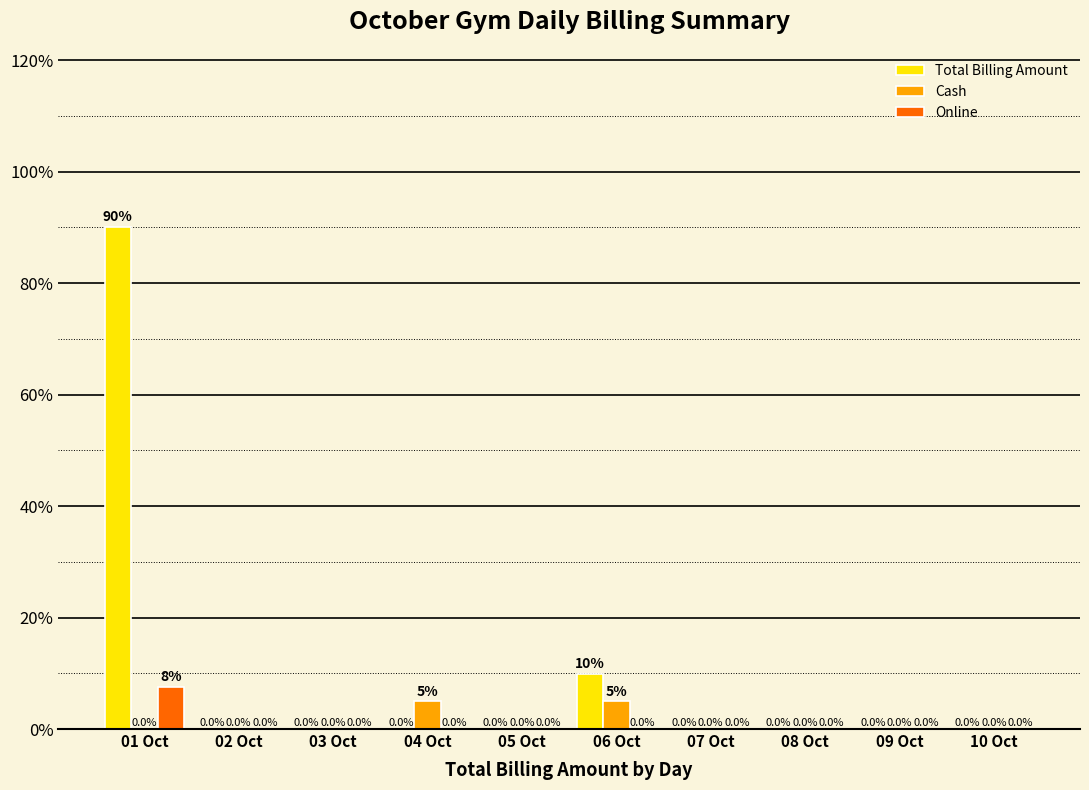

What is the sum of the Online values at 02 Oct and 01 Oct?

7.5